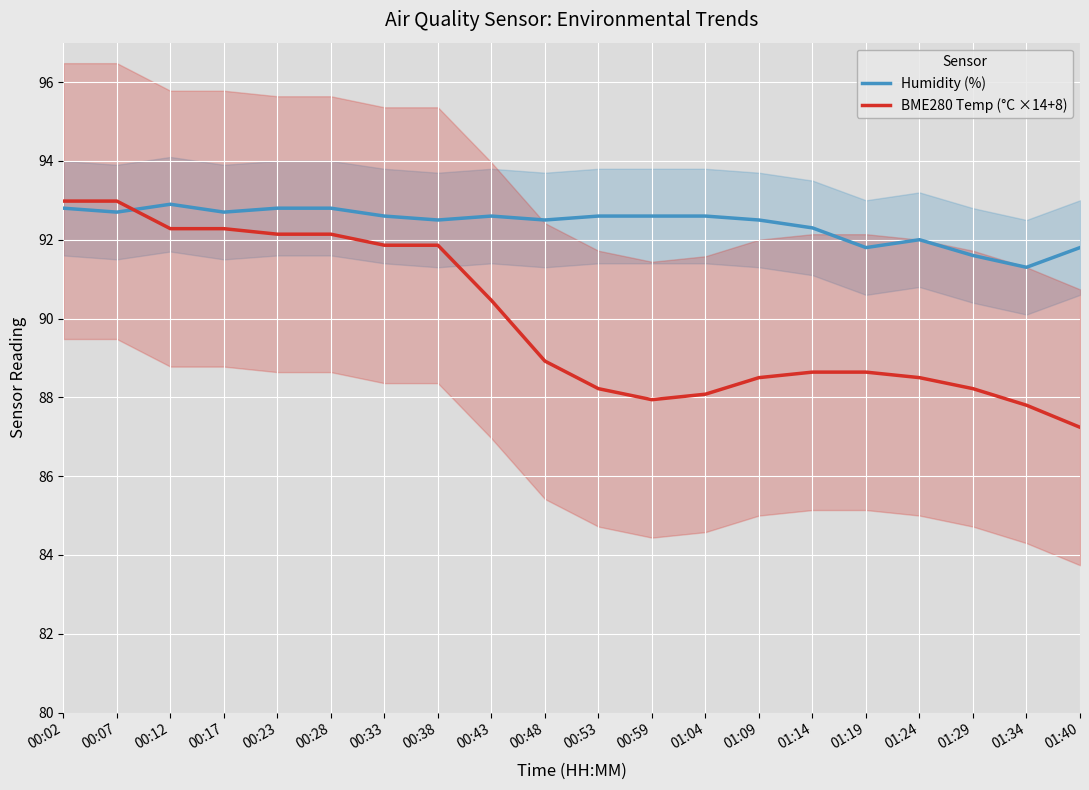

What is the total value across all series at 00:33?

184.5